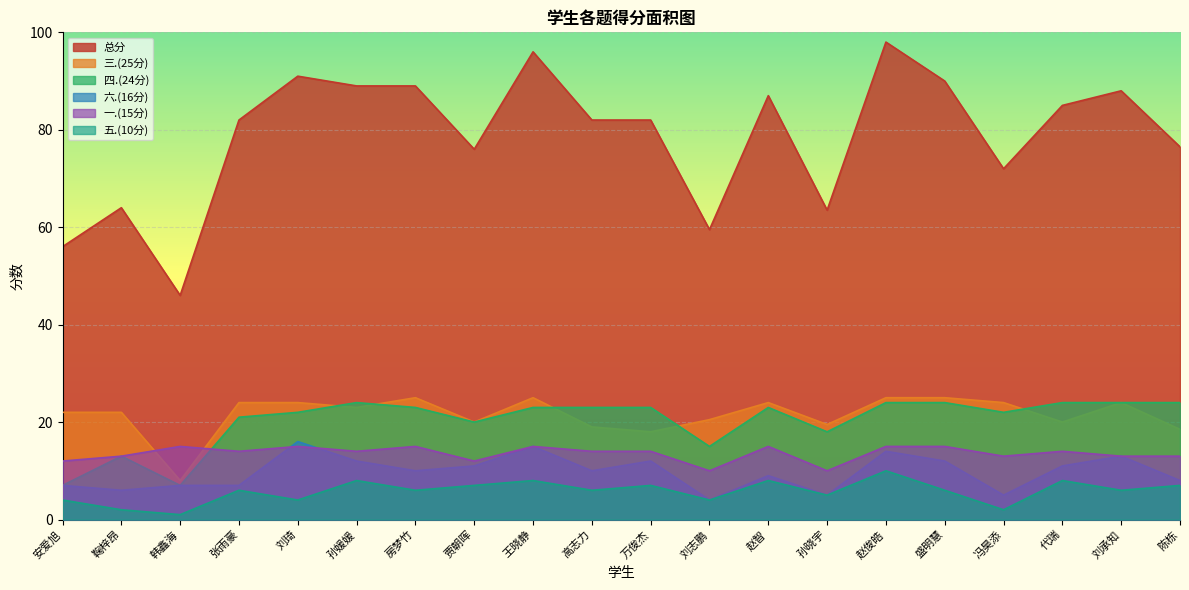

What is the maximum value shown in the chart?

98.0